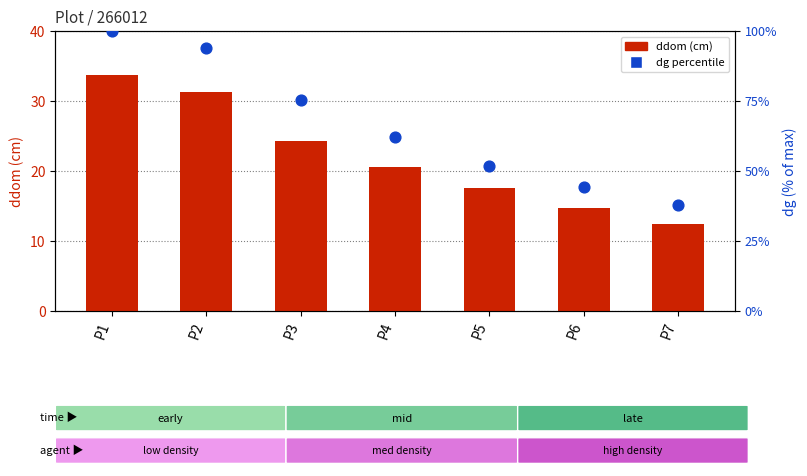

Which series contains the lowest Y value?

ddom (cm)